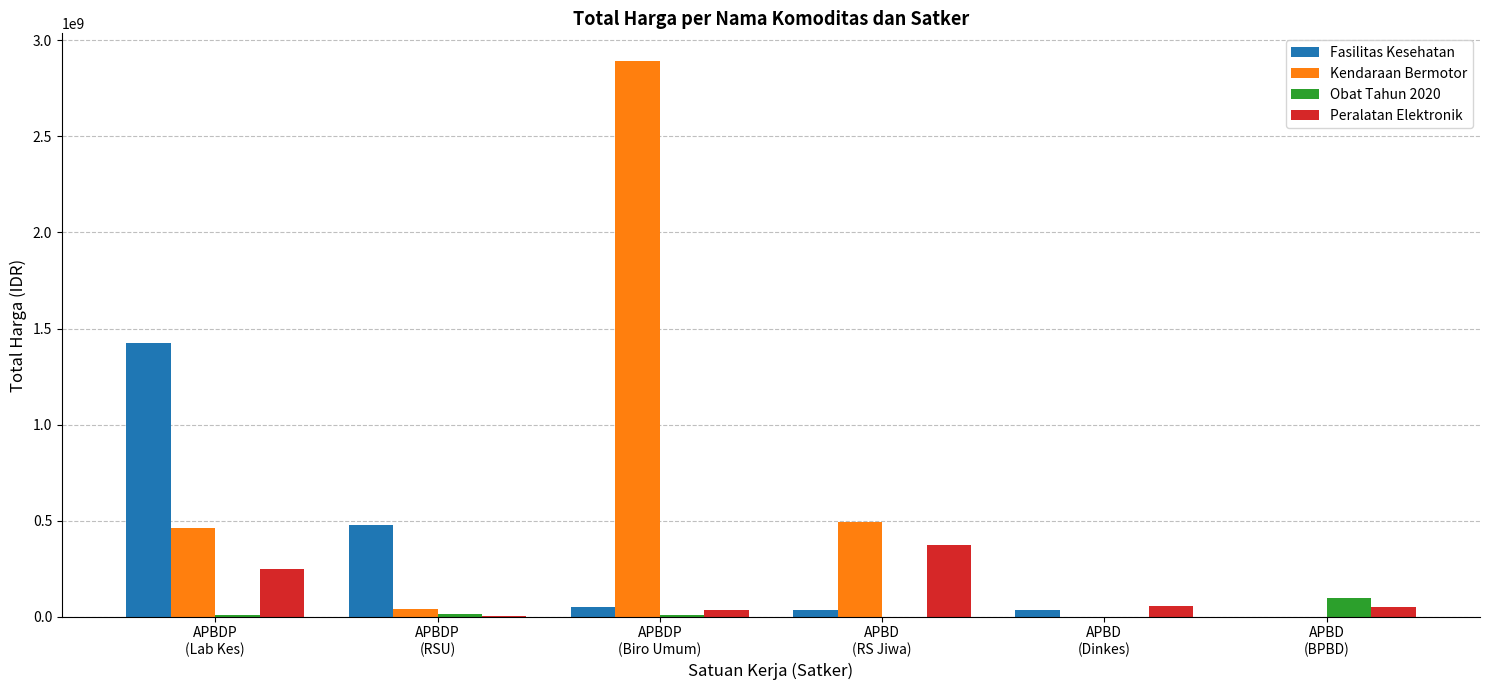

What is the average value of the Kendaraan Bermotor series?

648094017